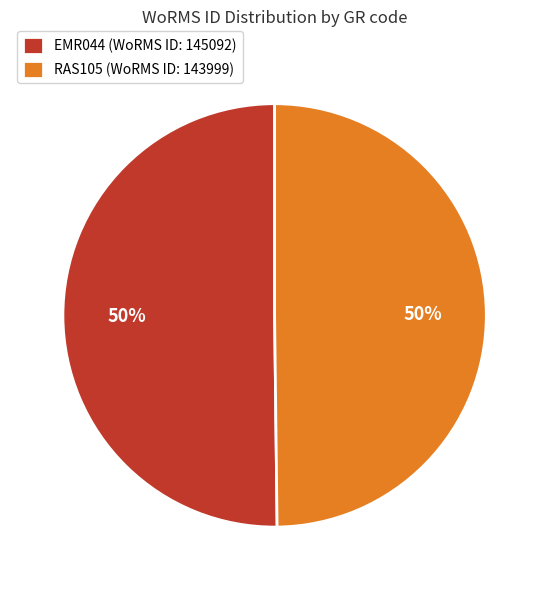

The EMR044 slice represents 41% of the pie. True or false?

False